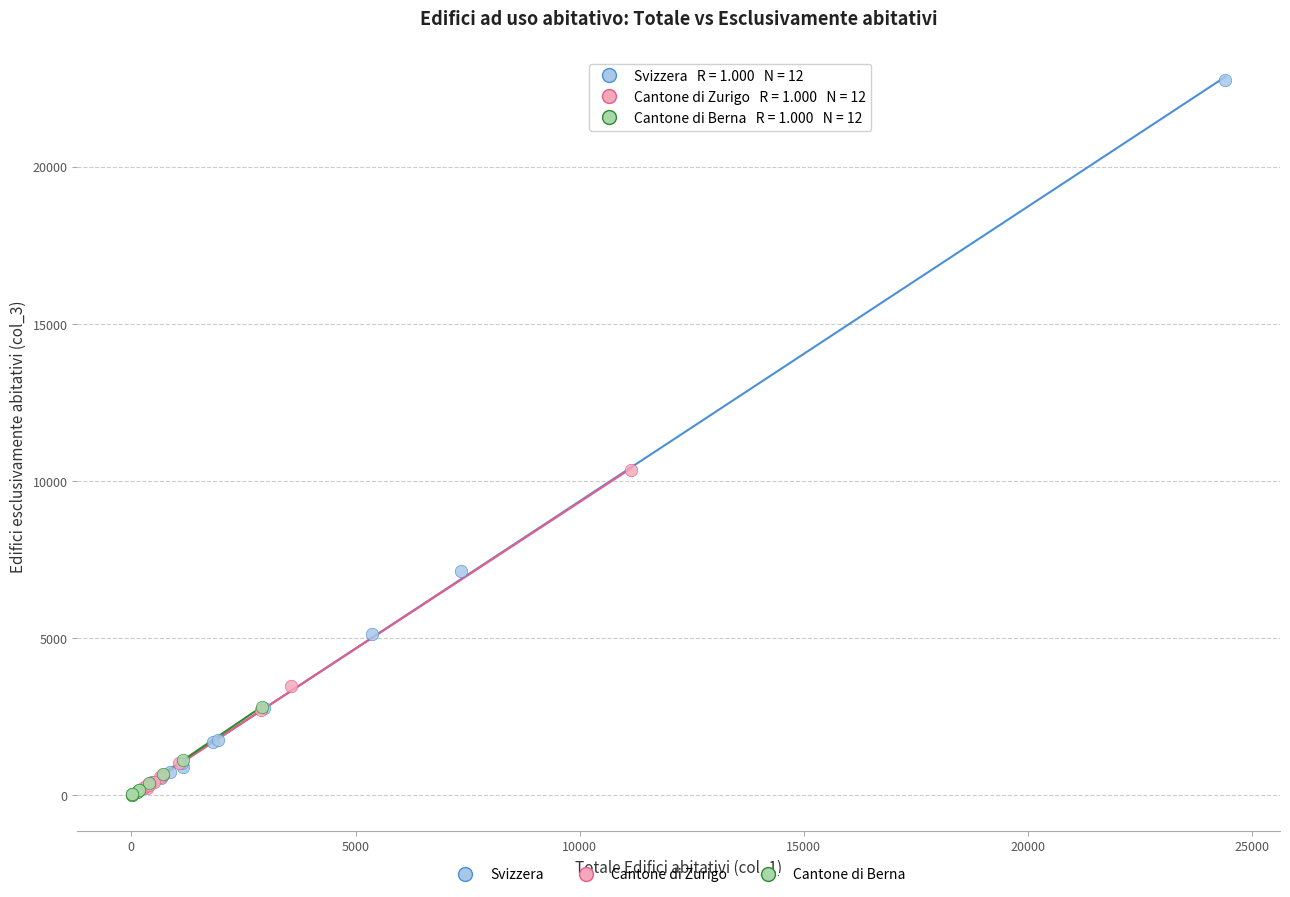

Which series has the largest Y range (max minus min)?

Svizzera